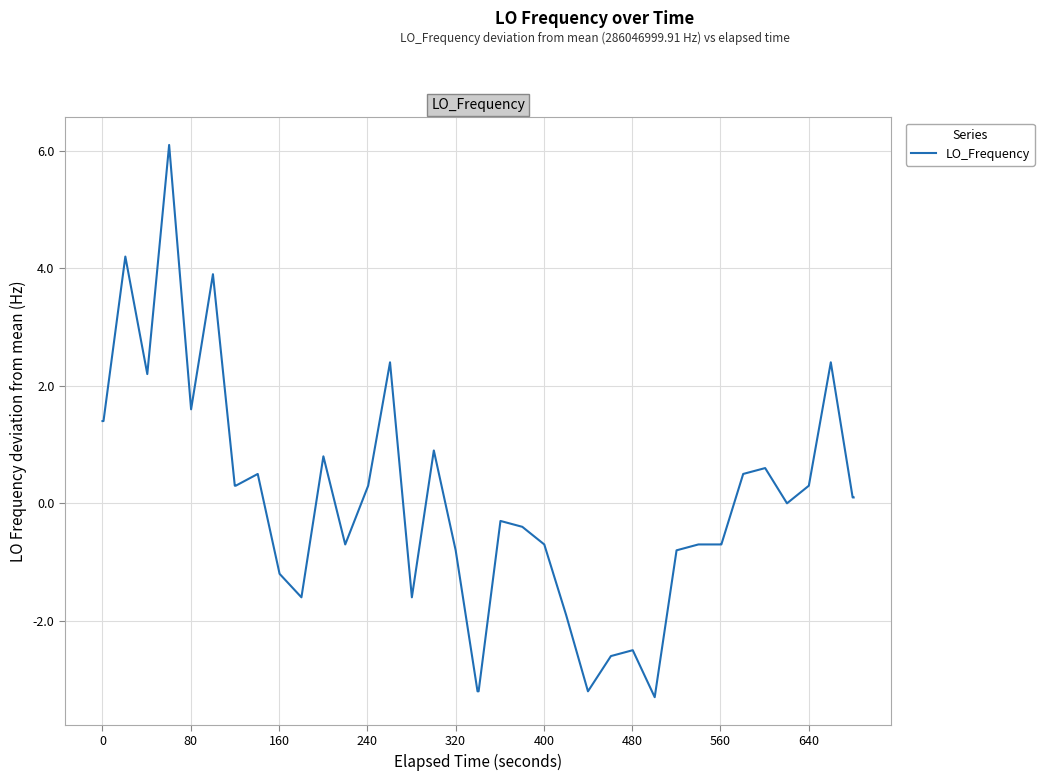

What is the minimum value shown in the chart?

-3.3